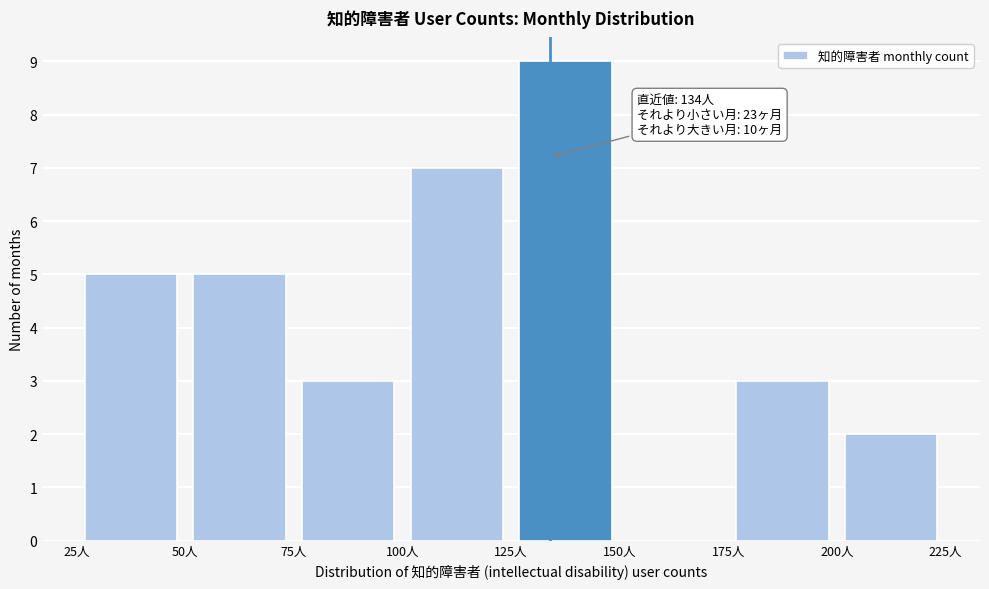

Which range on the x-axis has the tallest bar?

125 to 150